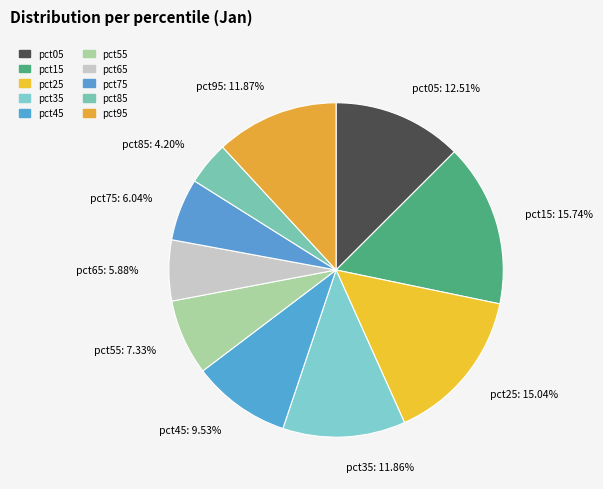

How many segments does this pie chart have?

10